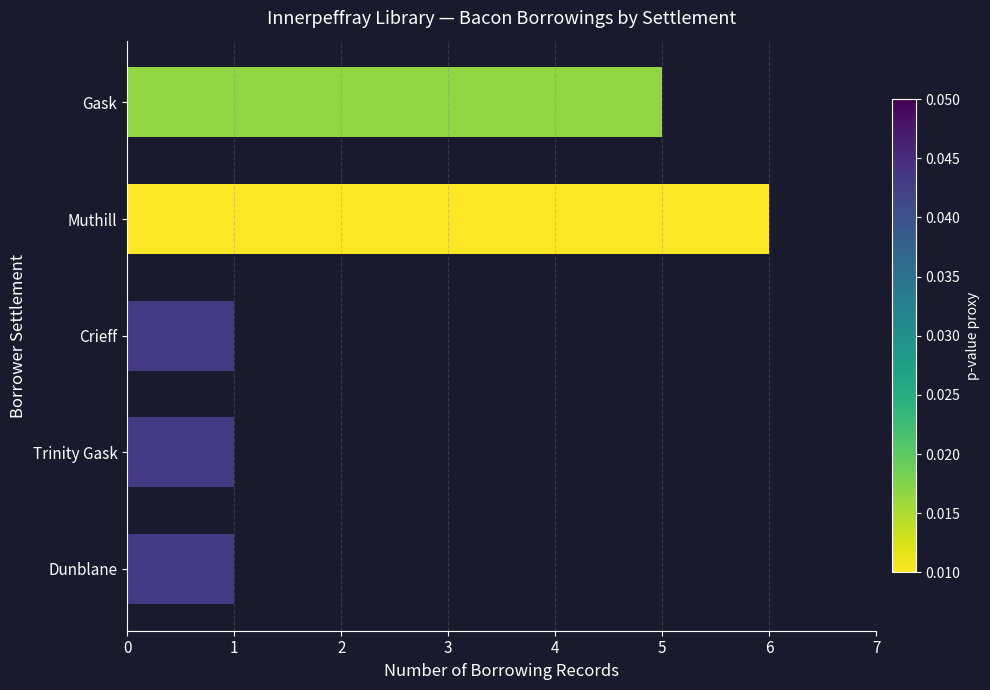

Are the bars grouped side by side (vs. stacked)?

No